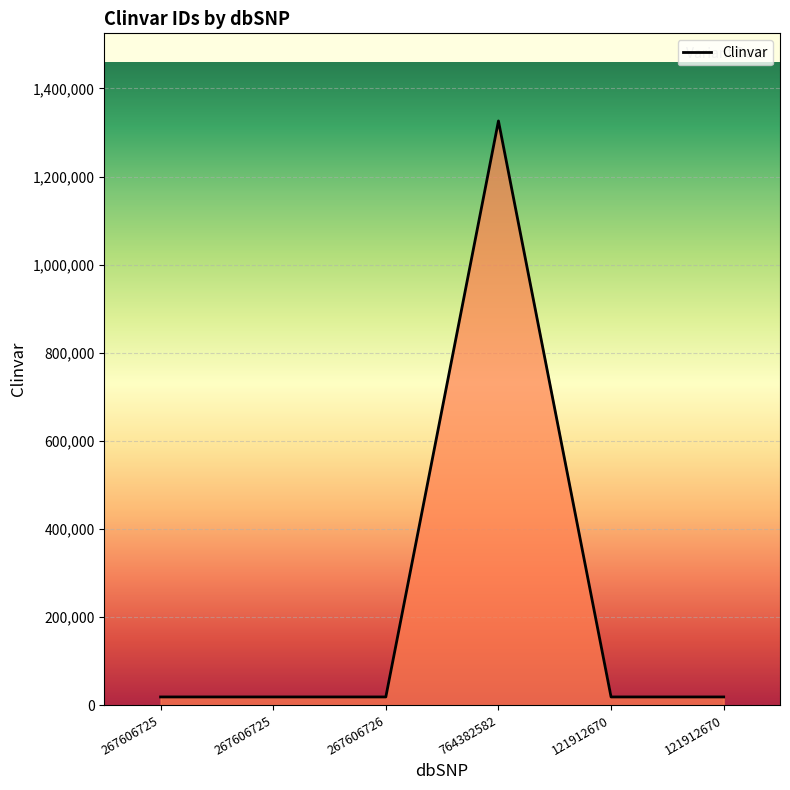

How many lines are shown in the chart?

1